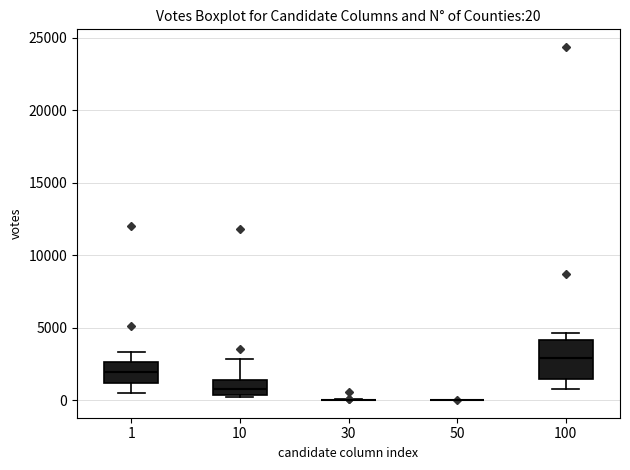

Which box is the tallest, from its lower edge to its upper edge?

100